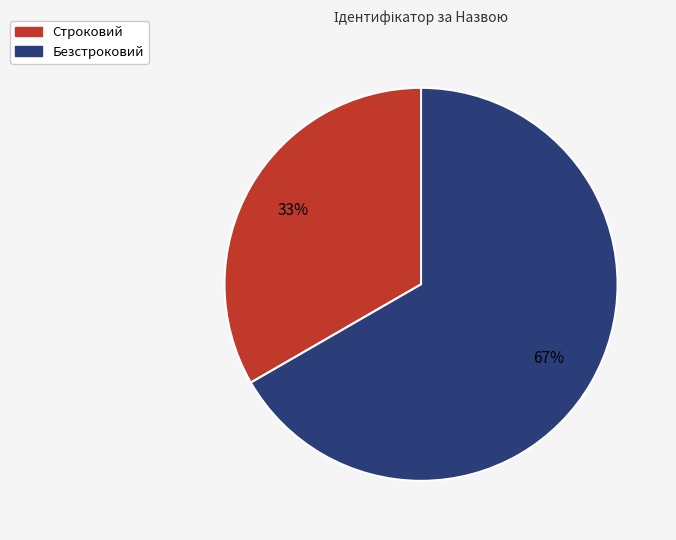

Rank the categories by value from highest to lowest.

Безстроковий, Строковий